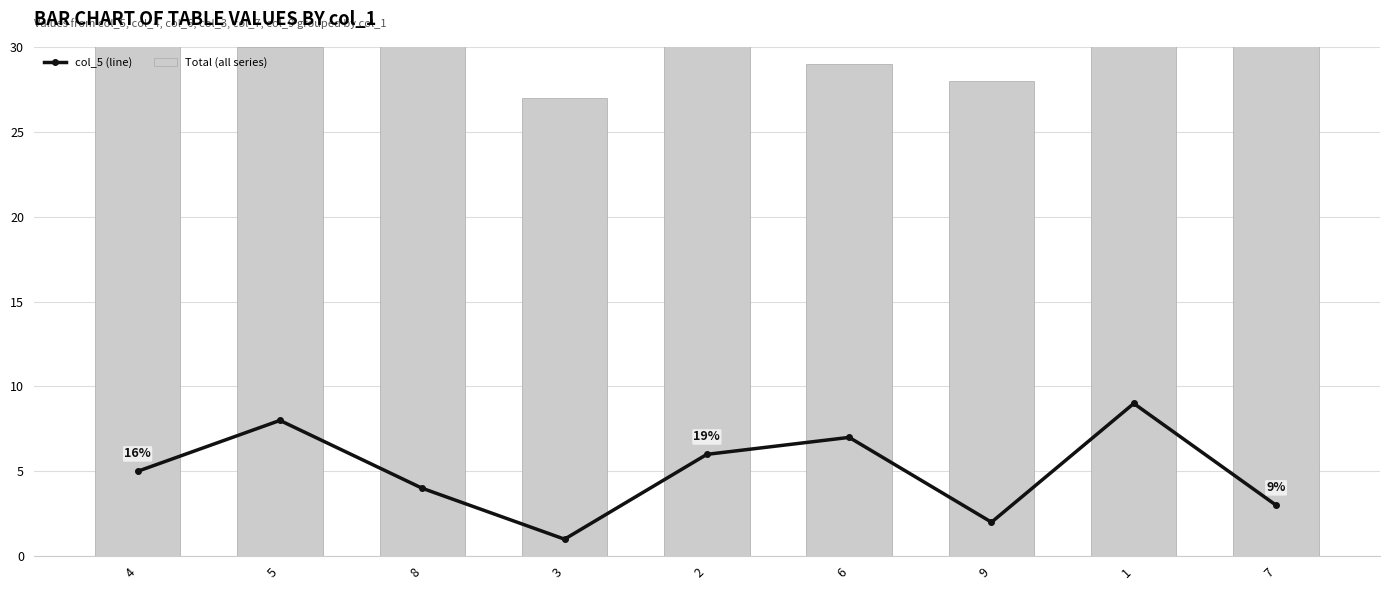

At how many categories does at least one series exceed 10?

9